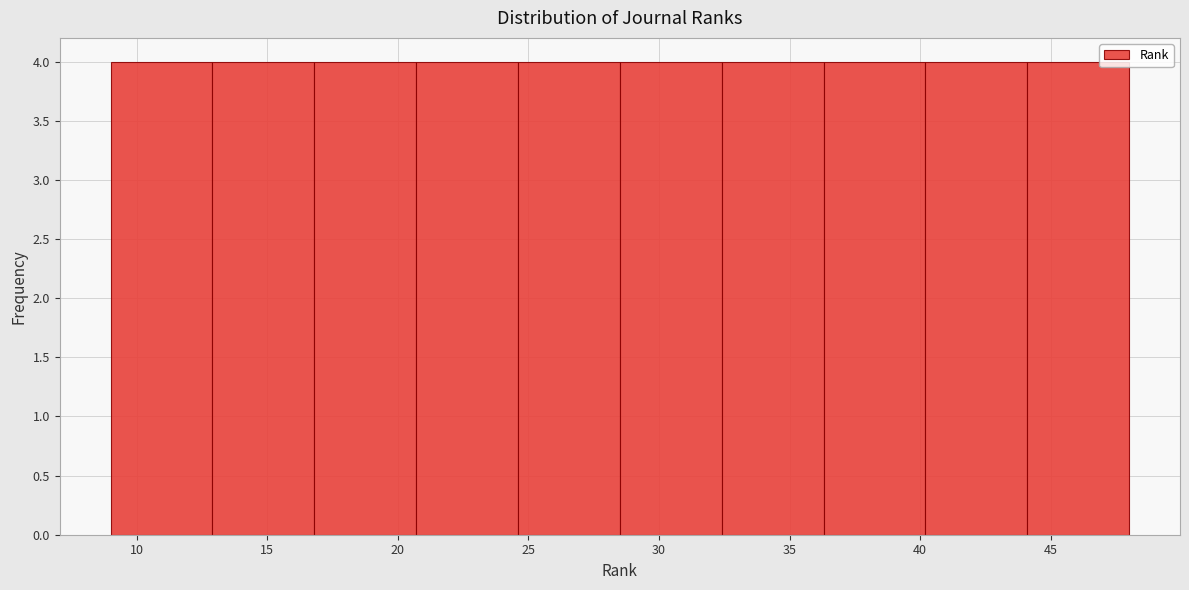

How tall is the bar that spans 36.3 to 40.2 on the x-axis? Neither the bar edges nor the heights are printed on the chart, so give them approximately, as read against the axes.

4